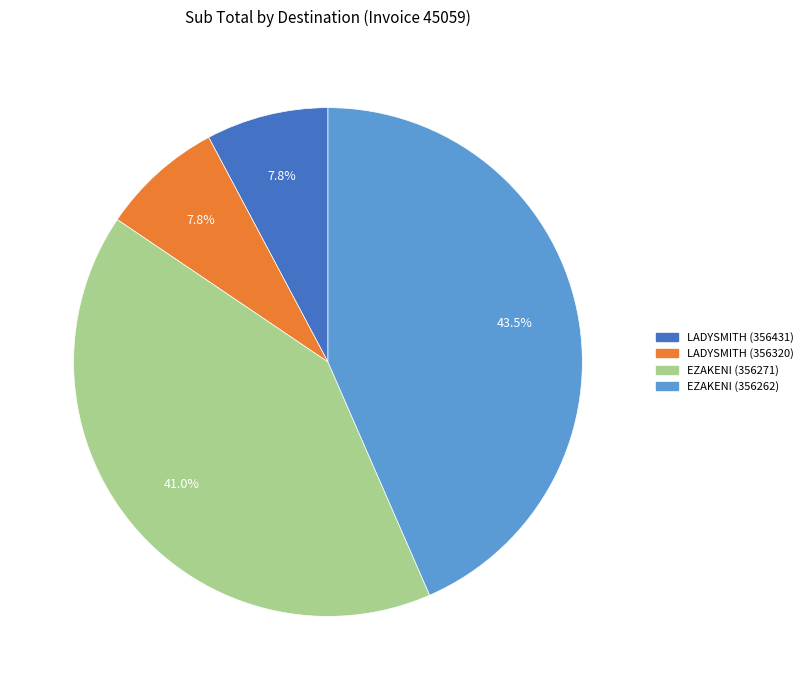

To the nearest percent, what is the average slice percentage?

25%